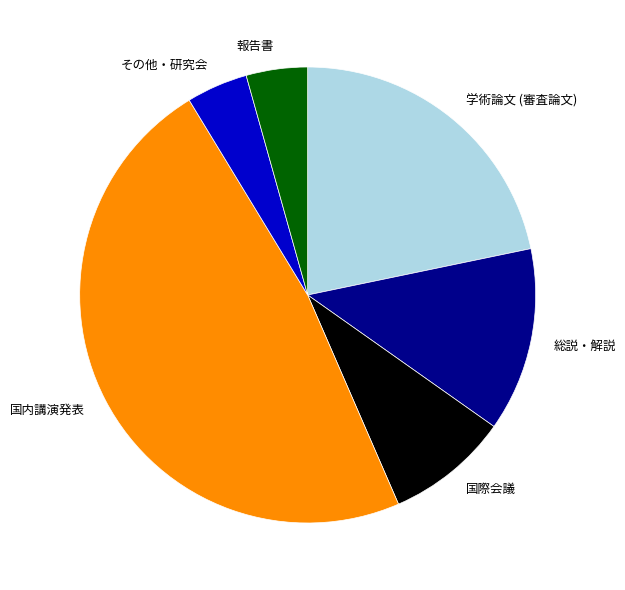

How many segments does this pie chart have?

6